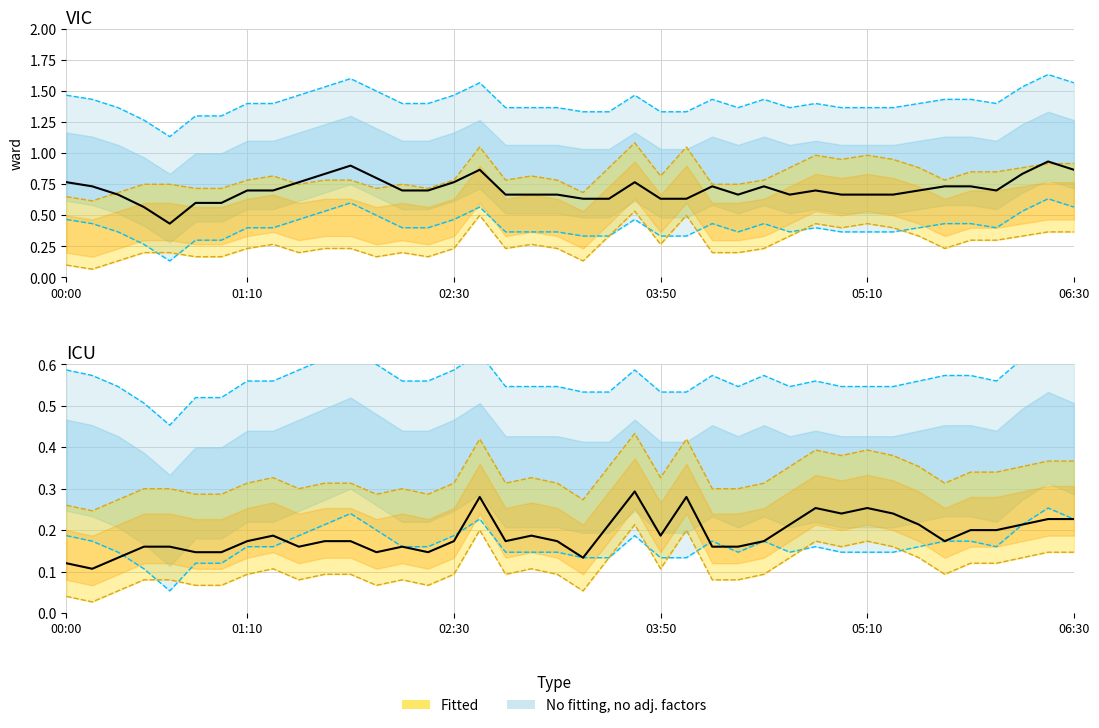

How many lines are shown in the chart?

6